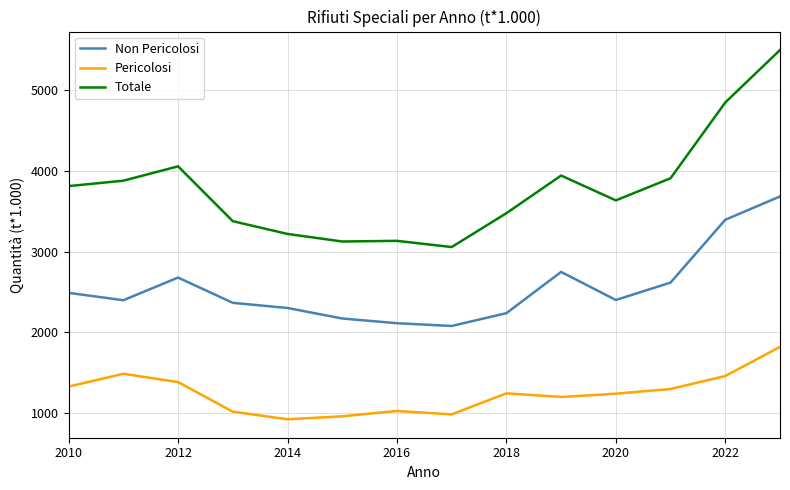

What are all the series names shown in the legend?

Non Pericolosi, Pericolosi, Totale